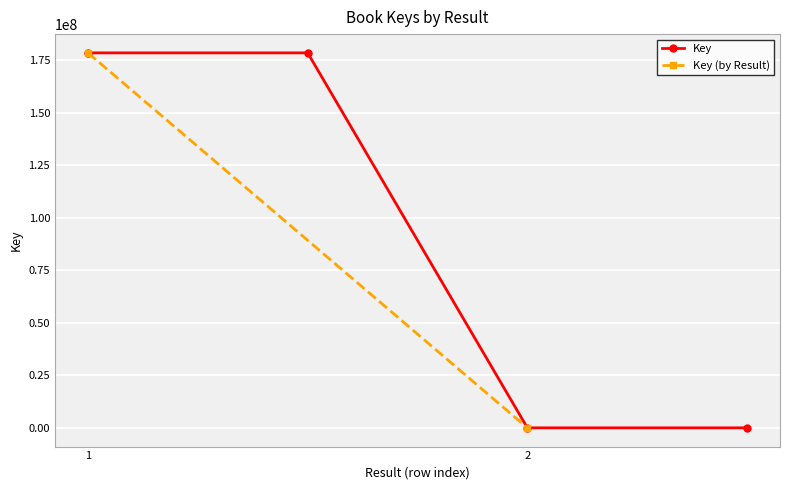

At which category does the chart reach its peak across all series?

1